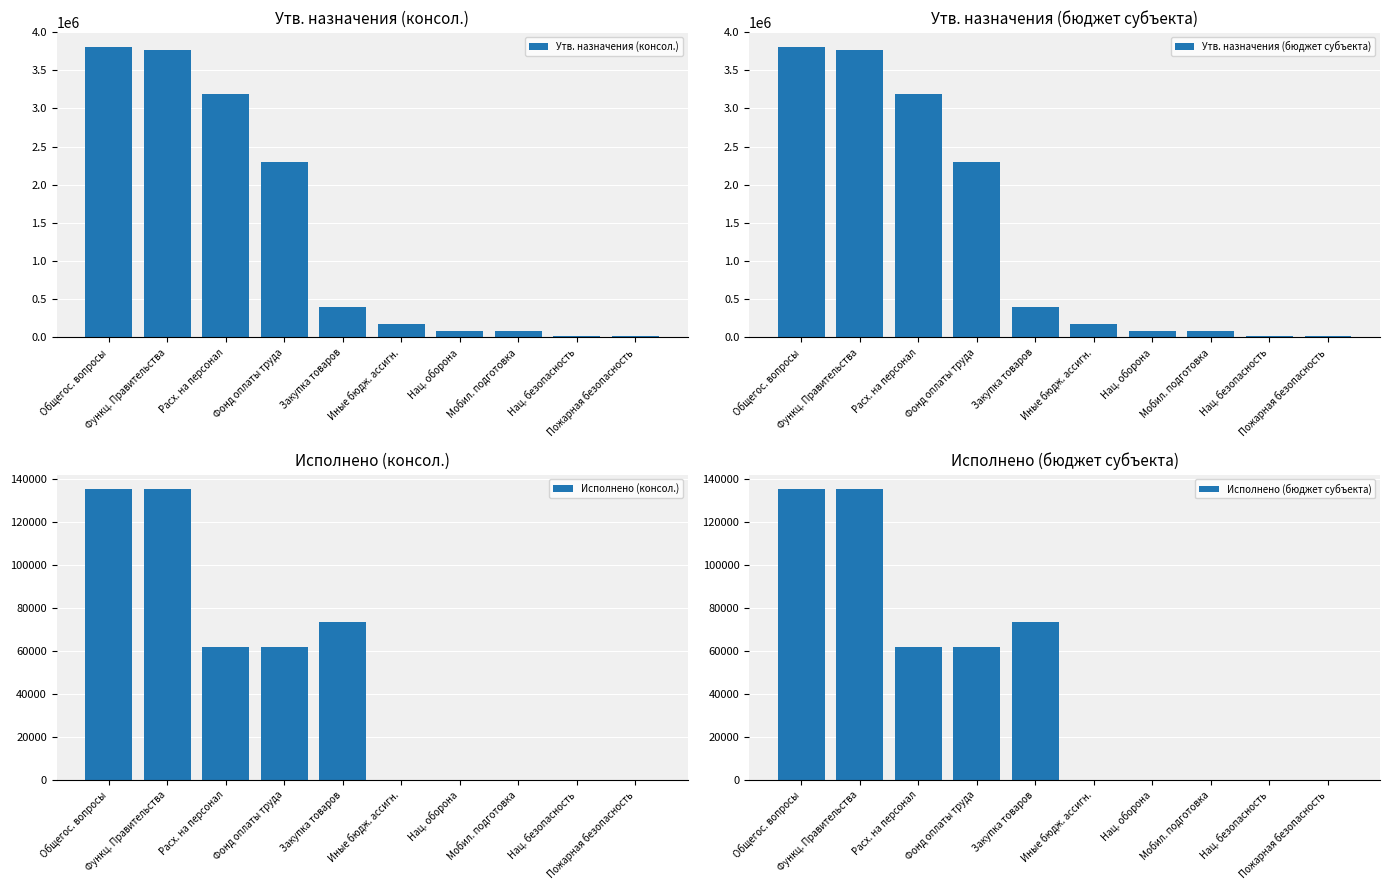

Reading left to right, transcribe all the data shown in this chart.

Утв. назначения (консол.): 3809800.0	3761300.0	3190300.0	2303000.0	399100.0	171900.0	83300.0	83300.0	18000.0	15000.0
Утв. назначения (бюджет субъекта): 3809800.0	3761300.0	3190300.0	2303000.0	399100.0	171900.0	83300.0	83300.0	18000.0	15000.0
Исполнено (консол.): 135090.2	135090.2	61528.8	61528.8	73557.6	3.7	0.0	0.0	0.0	0.0
Исполнено (бюджет субъекта): 135090.2	135090.2	61528.8	61528.8	73557.6	3.7	0.0	0.0	0.0	0.0